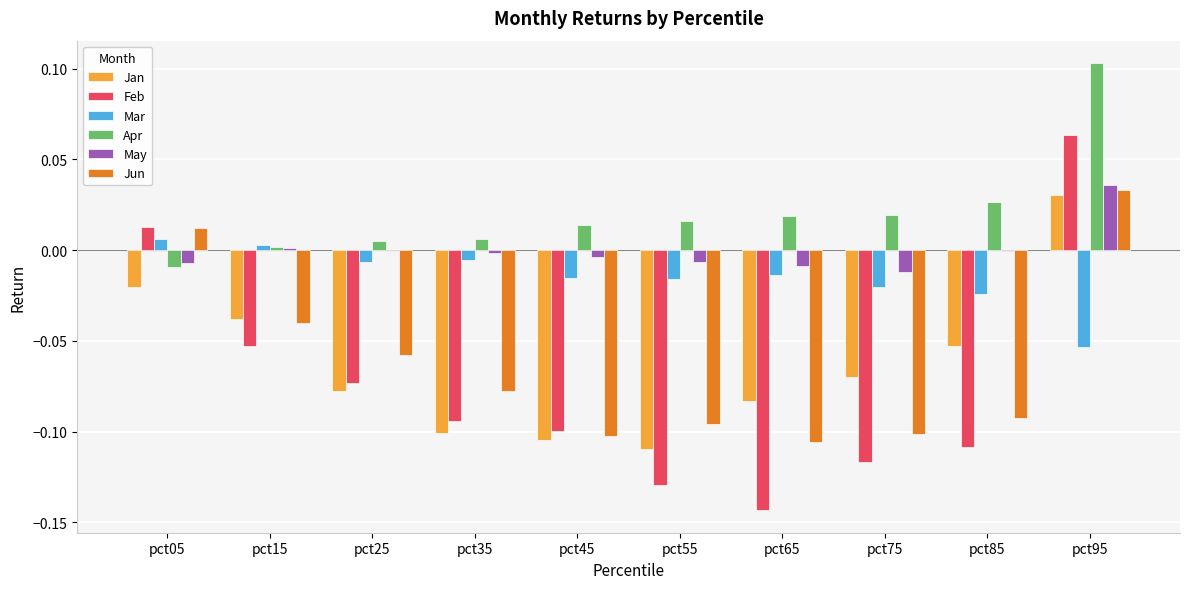

How many data points in Jun are above 0?

2